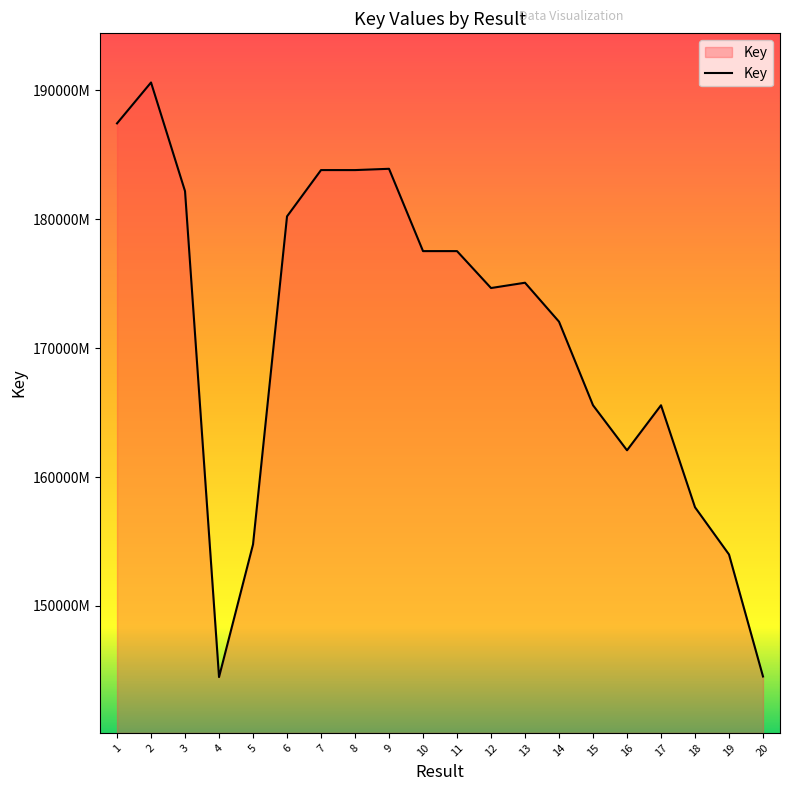

List the labels in order of value, smallest first.

4, 20, 19, 5, 18, 16, 15, 17, 14, 12, 13, 10, 11, 6, 3, 8, 7, 9, 1, 2